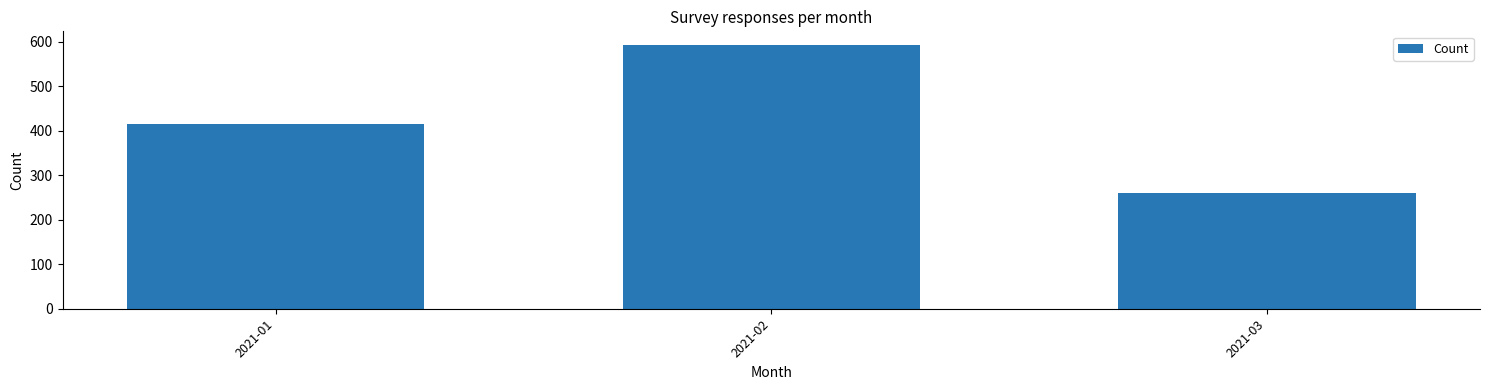

Reading left to right, list all the values displayed in this chart.

415	594	261